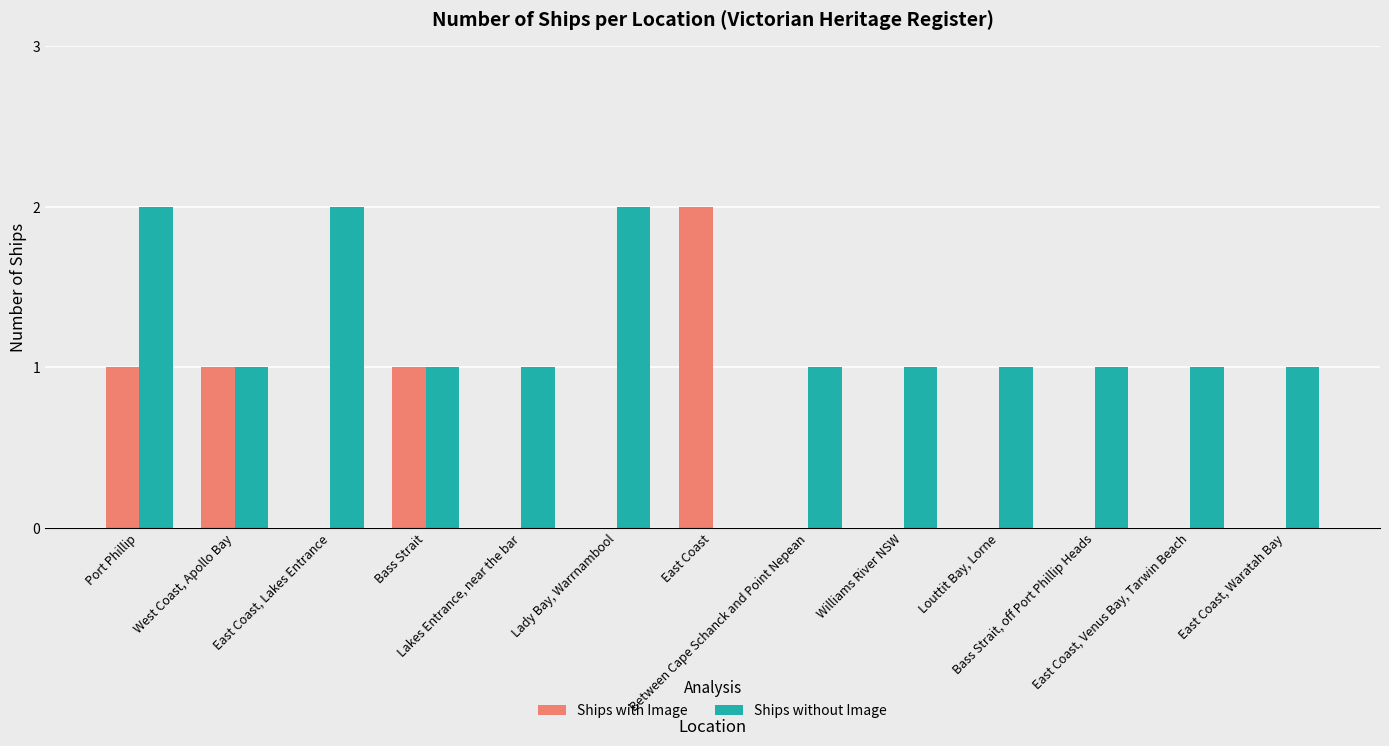

Reading left to right, extract all data points from this chart.

Ships with Image: 1	1	0	1	0	0	2	0	0	0	0	0	0
Ships without Image: 2	1	2	1	1	2	0	1	1	1	1	1	1